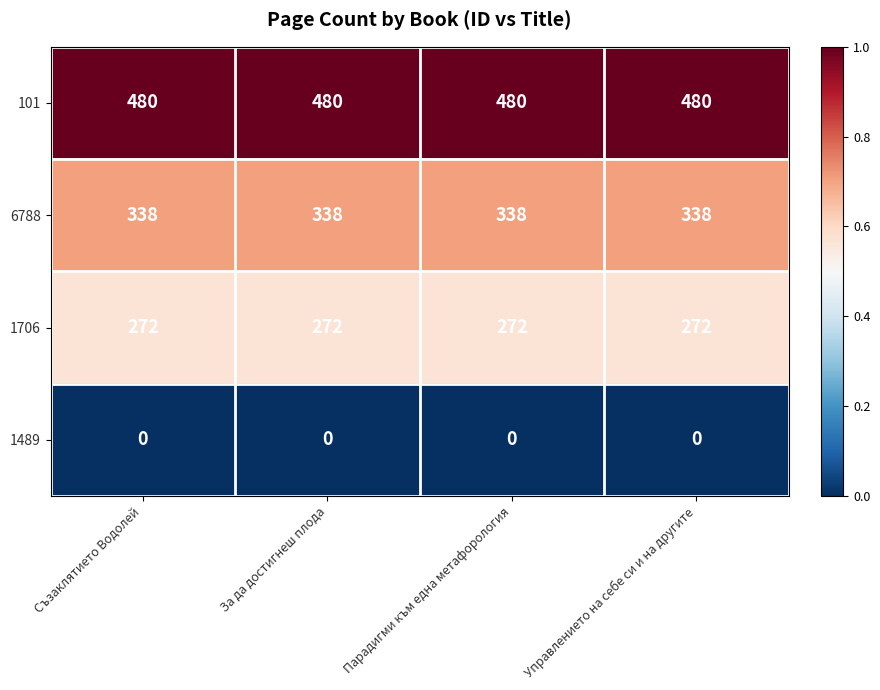

Is it true that 1489 equals 0 at Управлението на себе си и на другите?

True